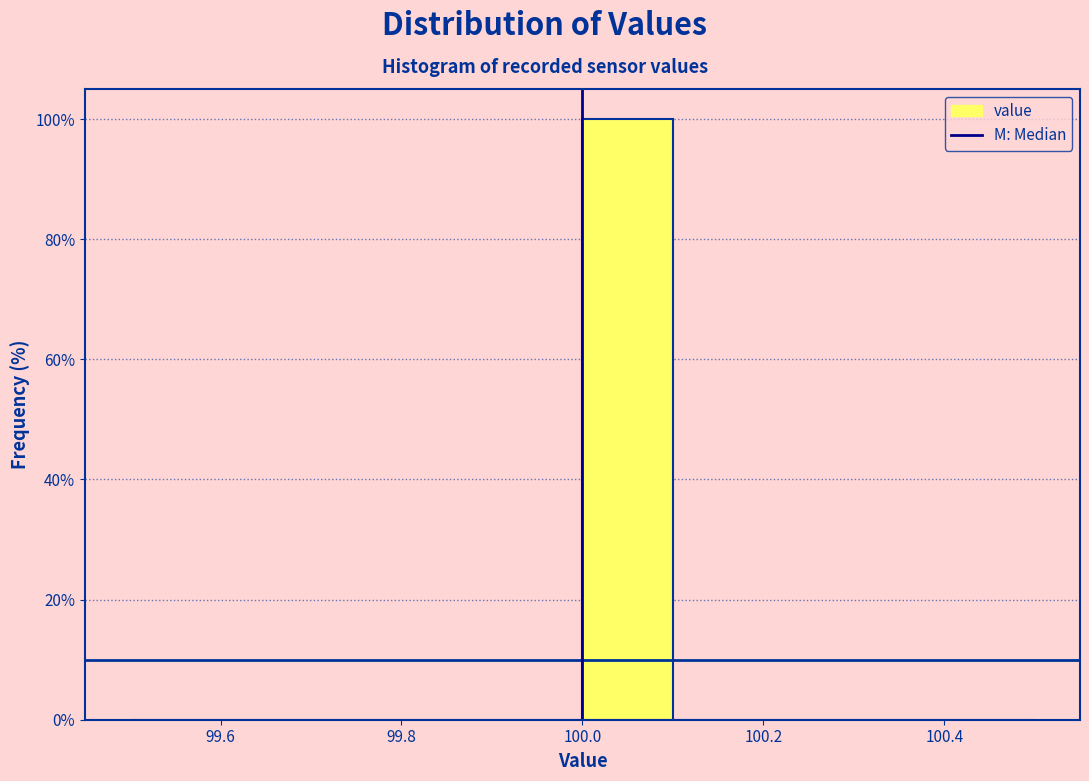

Reading left to right, transcribe this chart: for each bar, give the range it covers on the x-axis and its height. The values are not printed on the chart, so give them approximately, as read against the axis.

99.5 to 99.6: 0
99.6 to 99.7: 0
99.7 to 99.8: 0
99.8 to 99.9: 0
99.9 to 100.0: 0
100.0 to 100.1: 100
100.1 to 100.2: 0
100.2 to 100.3: 0
100.3 to 100.4: 0
100.4 to 100.5: 0